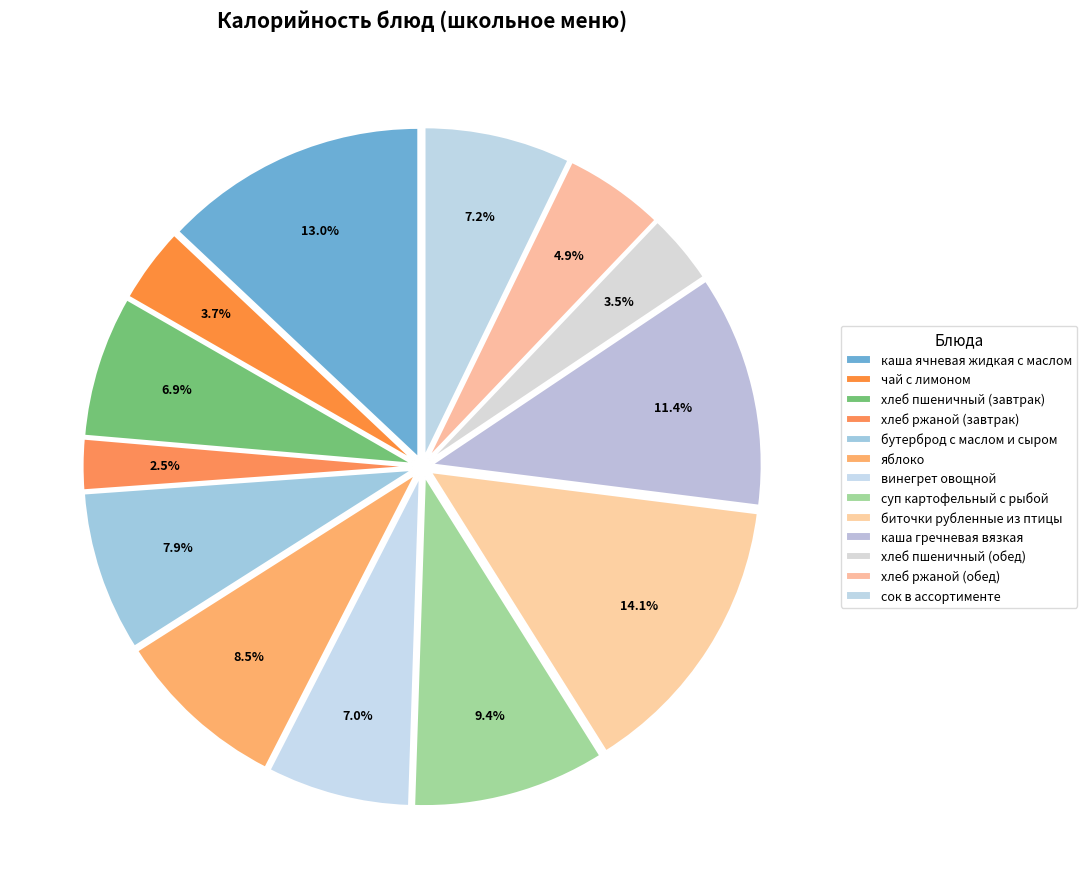

True or false: каша гречневая вязкая accounts for 11% of the total.

True